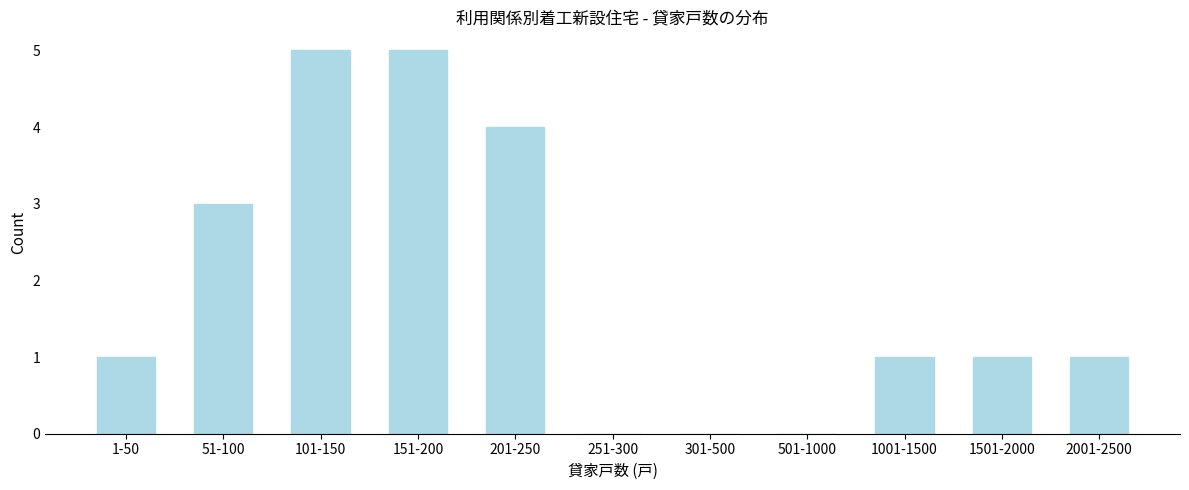

Reading left to right, transcribe all the data shown in this chart.

1-50=1	51-100=3	101-150=5	151-200=5	201-250=4	251-300=0	301-500=0	501-1000=0	1001-1500=1	1501-2000=1	2001-2500=1